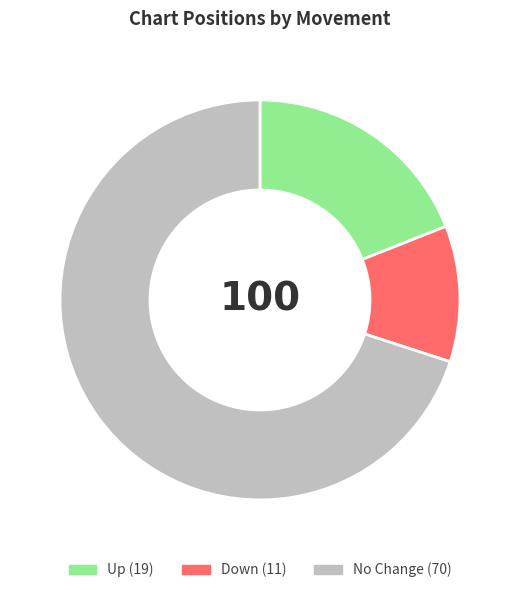

Does any single category account for the majority?

Yes